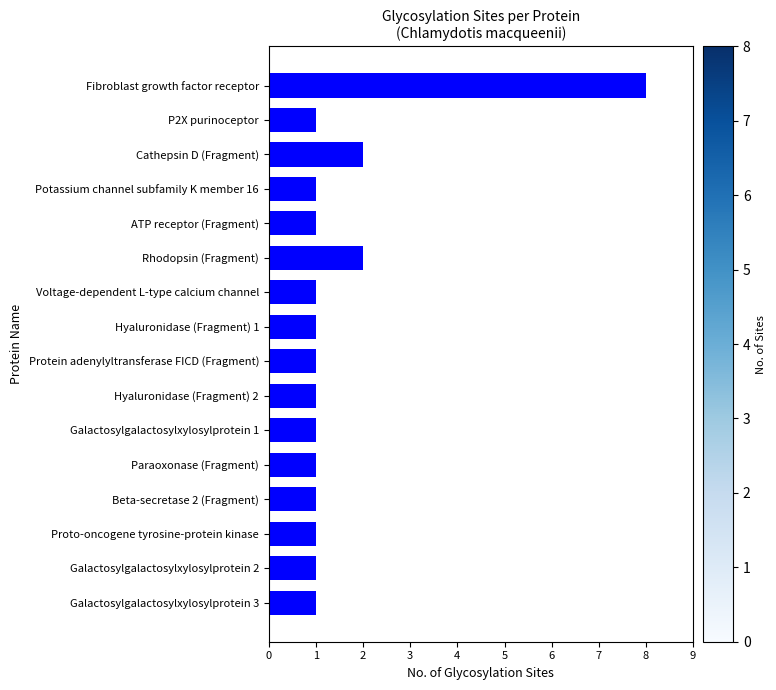

What is the value of the 11th bar from the top?

1